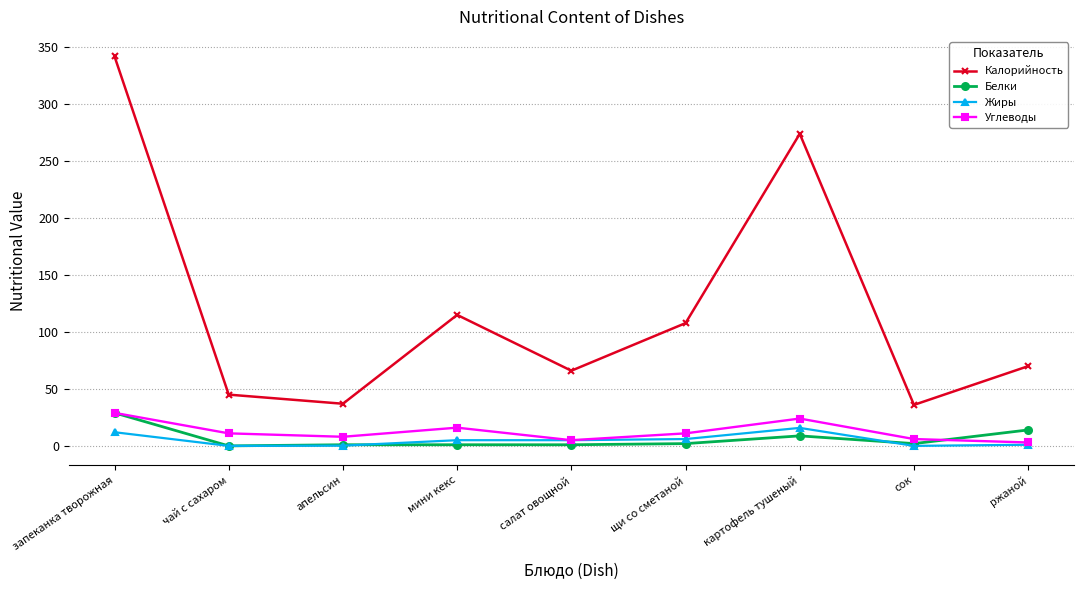

At which category does the chart reach its peak across all series?

запеканка творожная